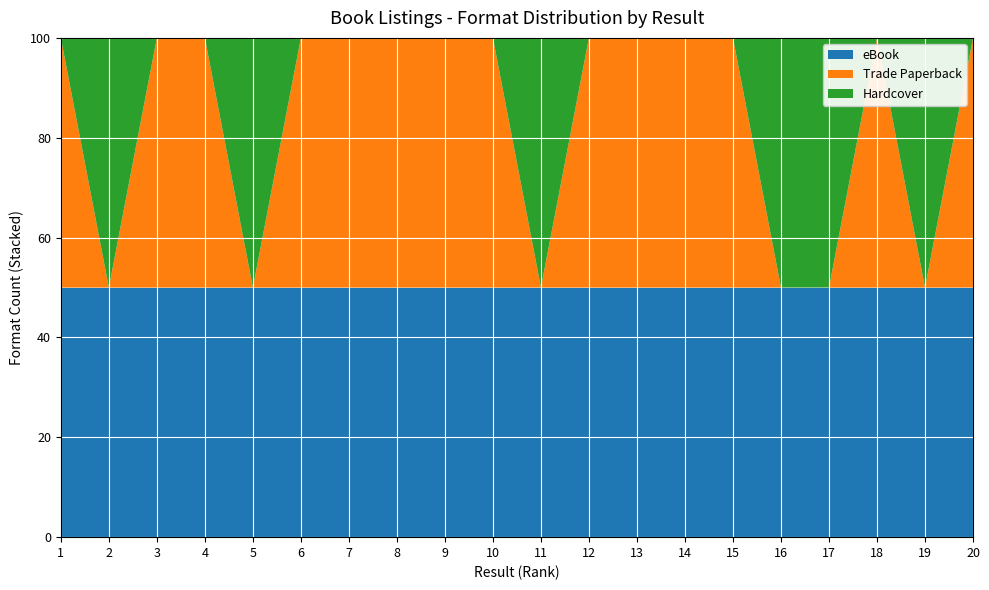

What is the highest value of the eBook series?

50